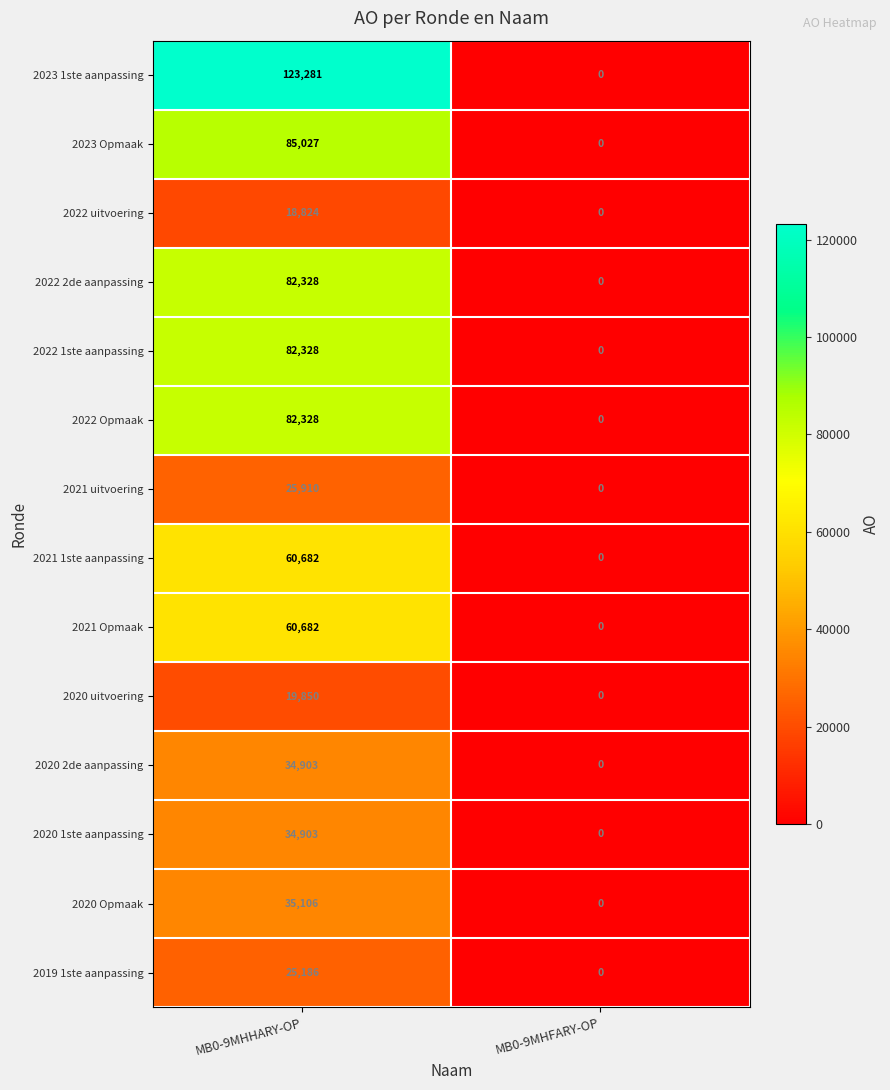

The value of 2022 uitvoering at MB0-9MHFARY-OP is 0. True or false?

True